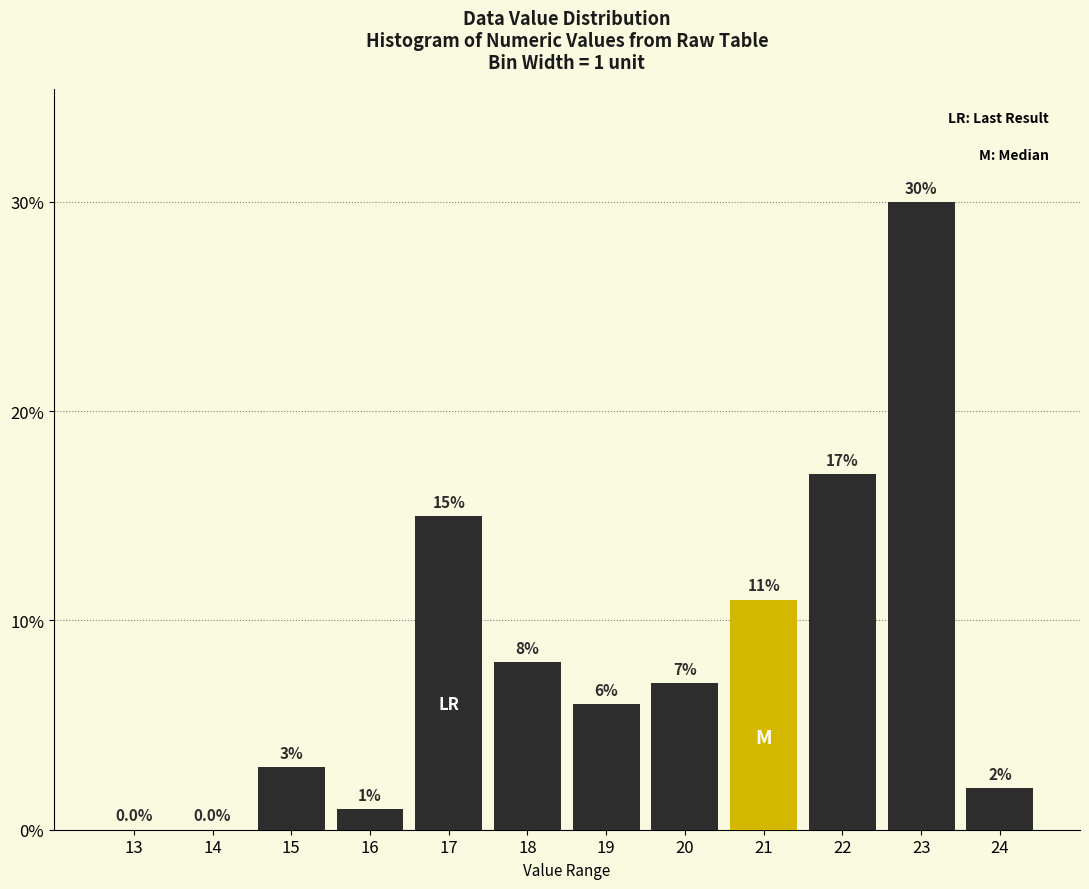

Reading right to left, transcribe all the data shown in this chart.

24=2.0	23=30.0	22=17.0	21=11.0	20=7.0	19=6.0	18=8.0	17=15.0	16=1.0	15=3.0	14=0.0	13=0.0